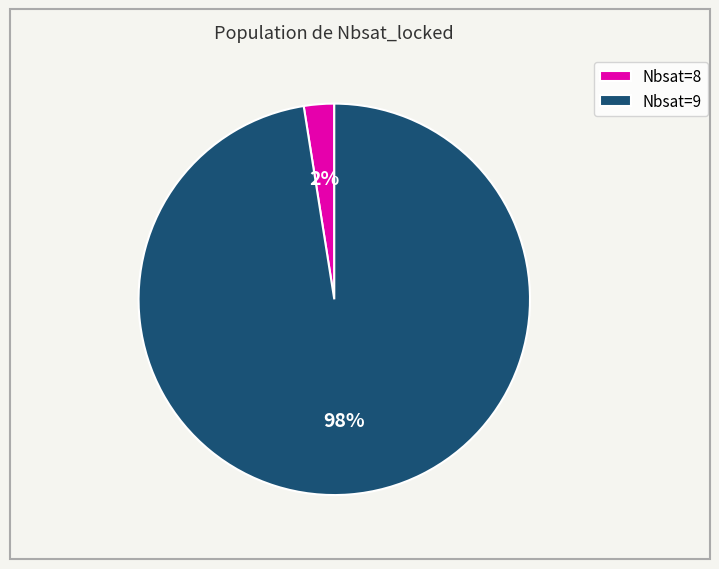

Rank the categories by value from lowest to highest.

Nbsat=8, Nbsat=9